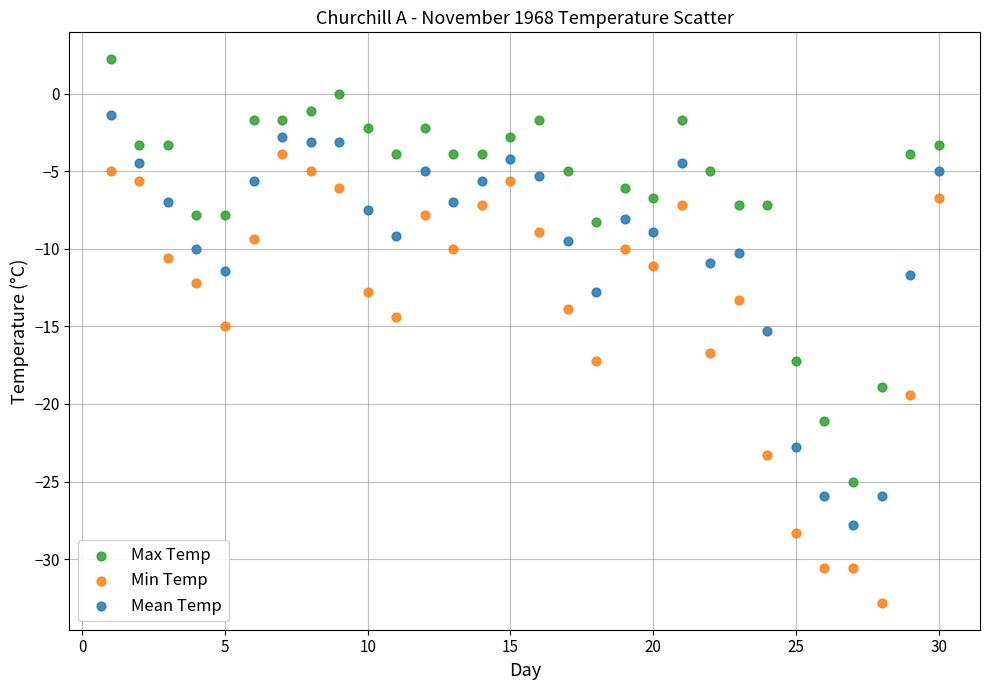

Which series contains the highest Y value?

Max Temp